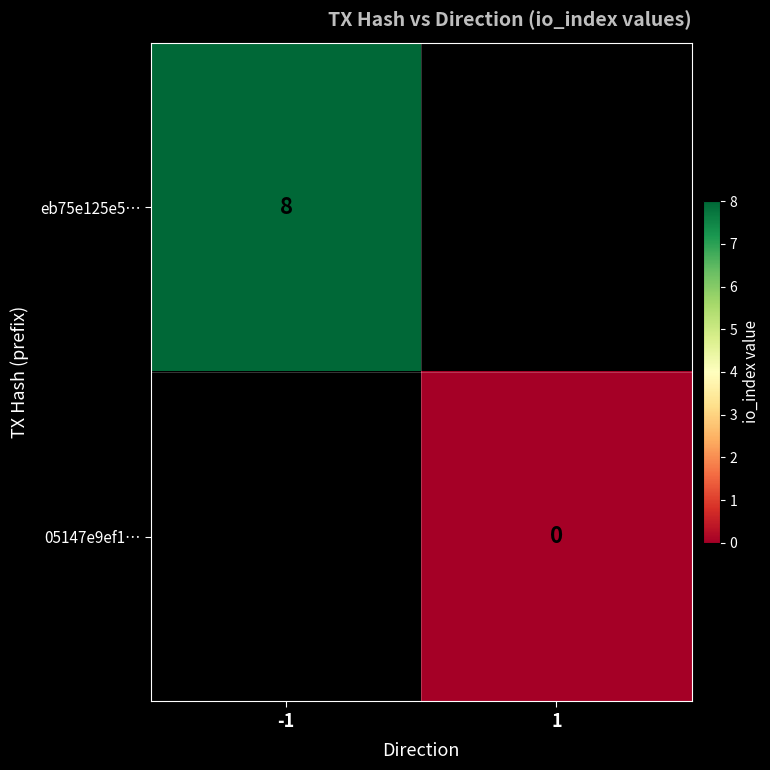

Is it true that eb75e125e5… equals 8 at -1?

True